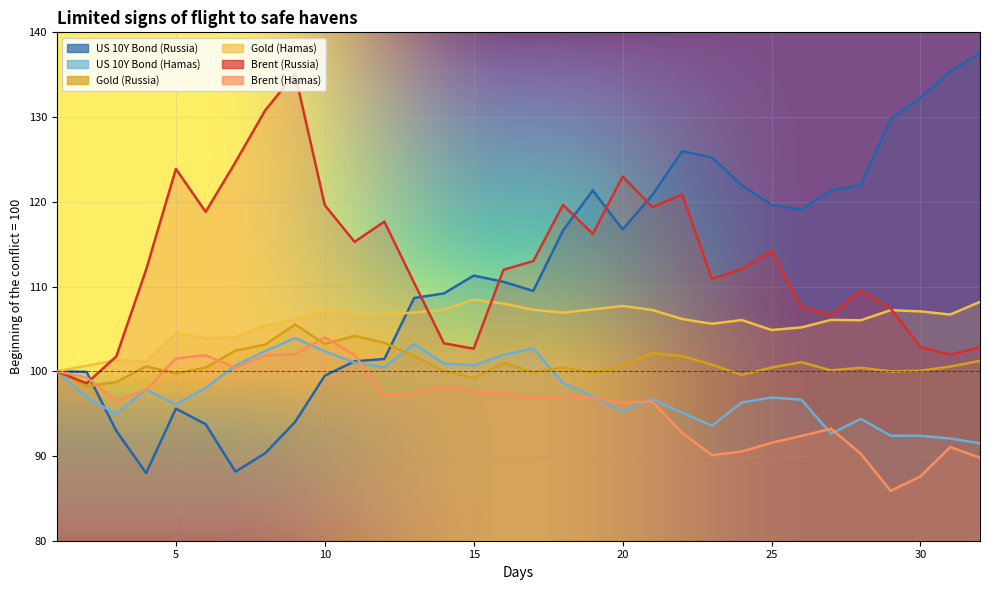

List the series in order of their peak value, lowest first.

US 10Y Bond (Hamas), Brent (Hamas), Gold (Russia), Gold (Hamas), Brent (Russia), US 10Y Bond (Russia)